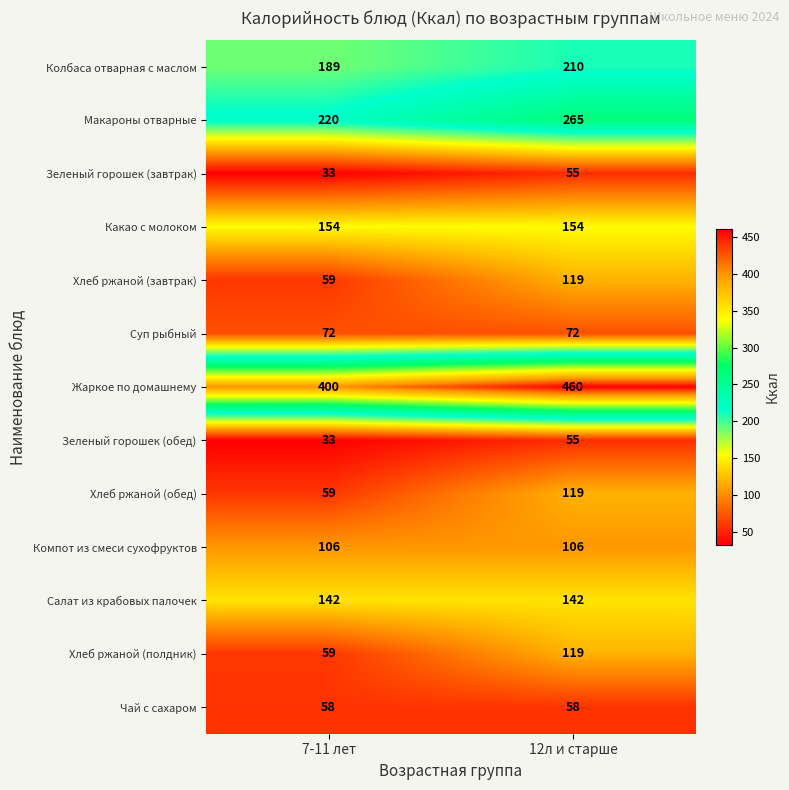

Where is Жаркое по домашнему nearest to the value 430?

7-11 лет